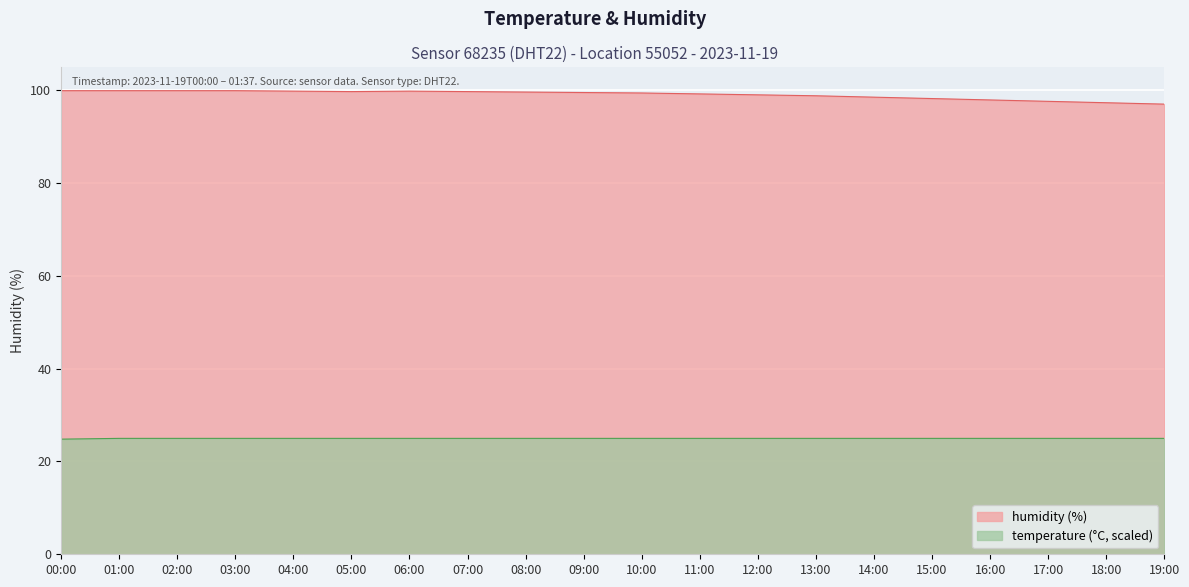

Rank the series at 09:00 from highest to lowest value.

humidity, temperature